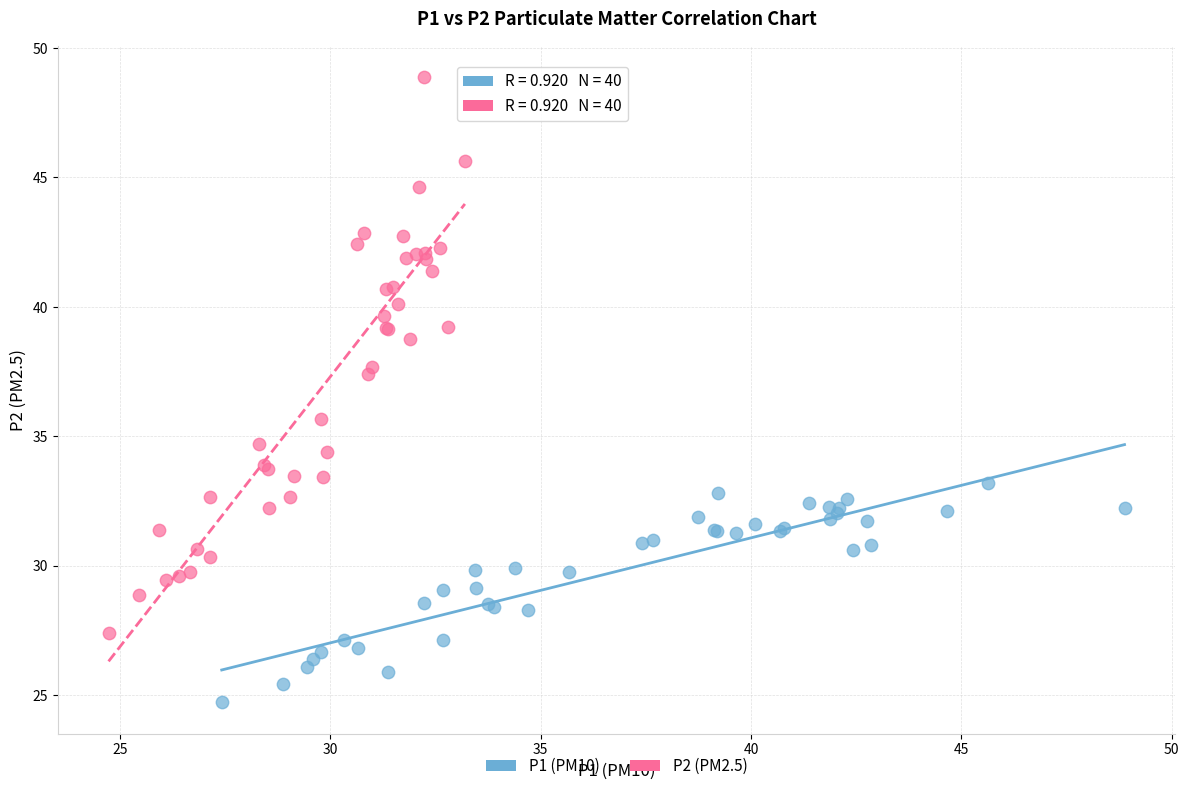

Which series contains the lowest Y value?

P1 (PM10)